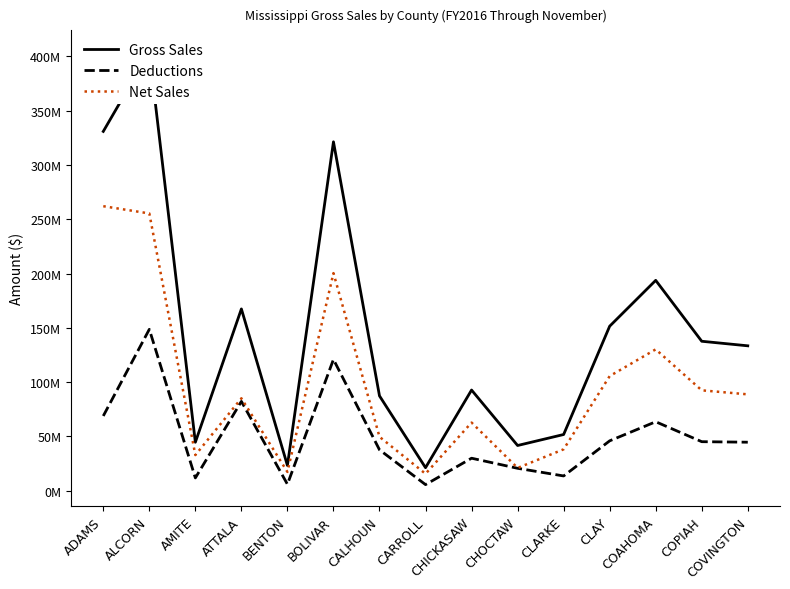

True or false: Deductions and Gross Sales cross at least once.

False